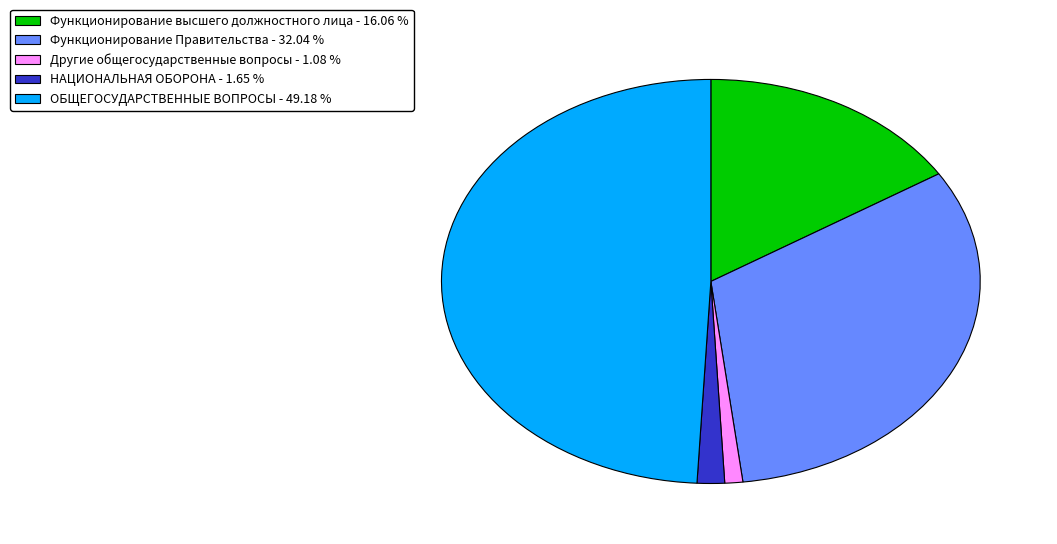

Does any single category account for the majority?

No